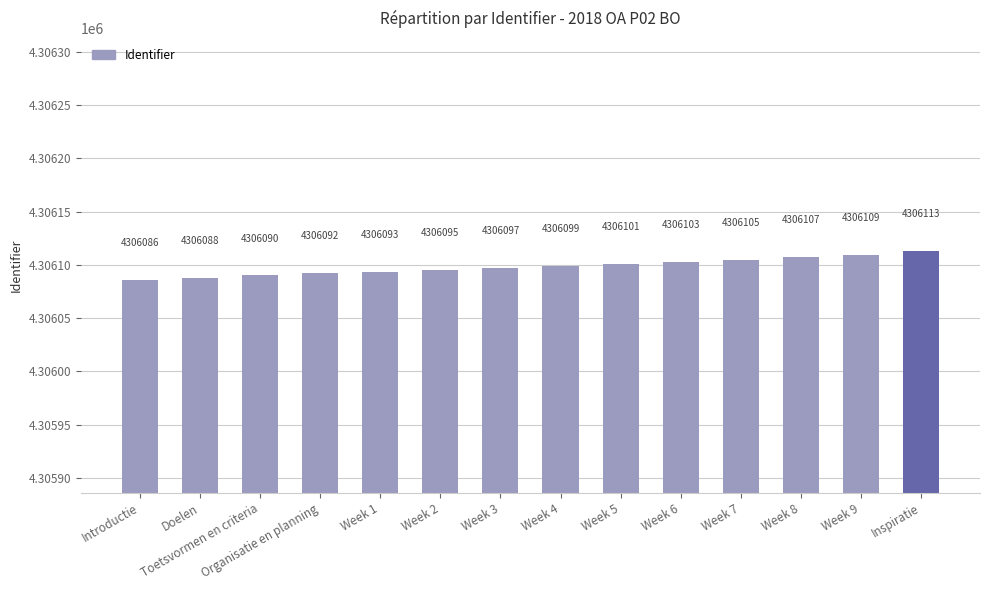

What is the difference between the maximum and minimum values?

27